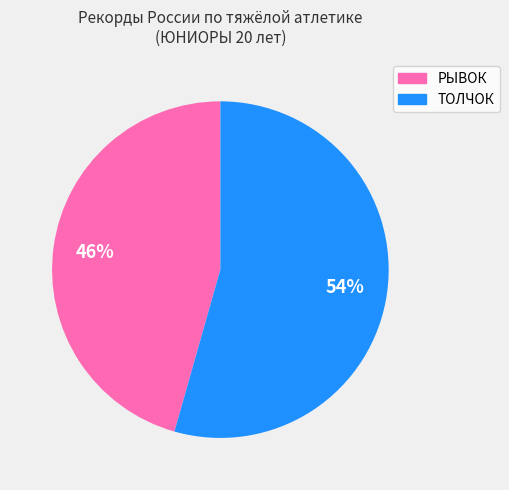

Is there a majority slice in this chart?

Yes